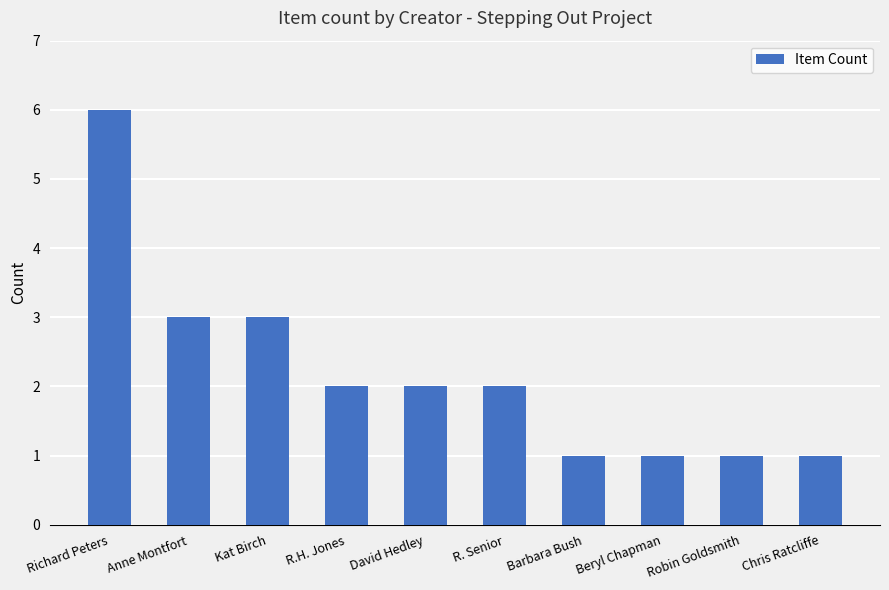

What is the ratio of the value at David Hedley to the value at R.H. Jones?

1.0